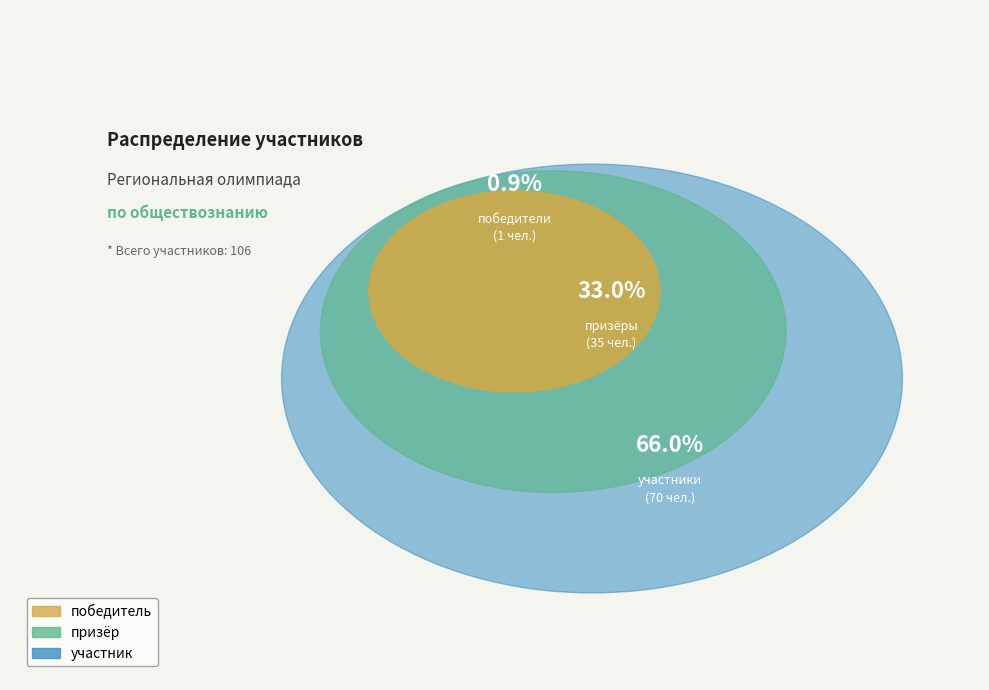

True or false: победитель accounts for 1% of the total.

True